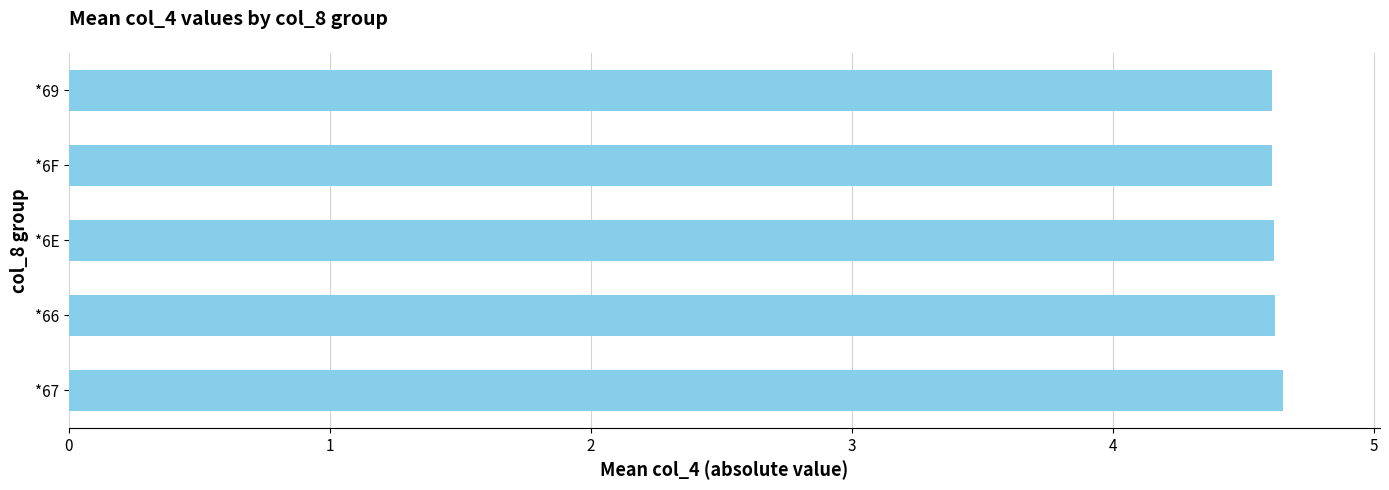

The chart shows a value of 7.3 at *6F. True or false?

False